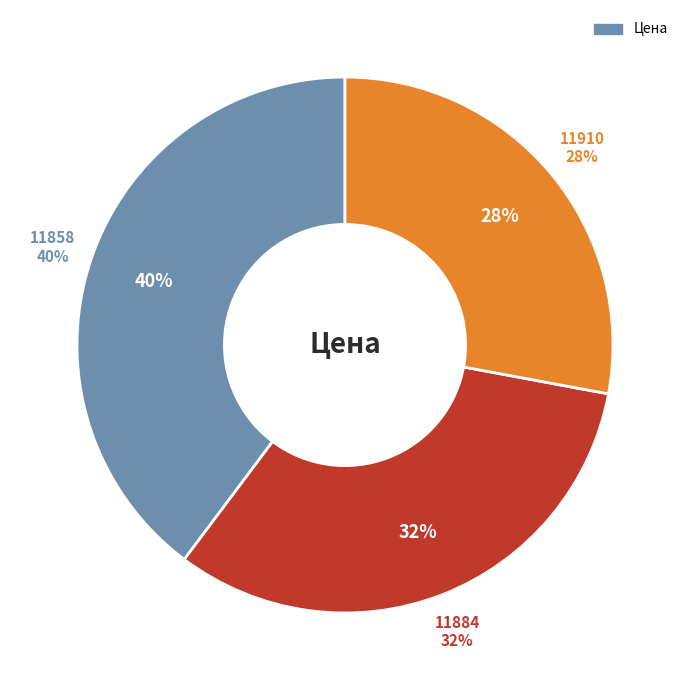

Which category has the biggest portion of the pie?

11858